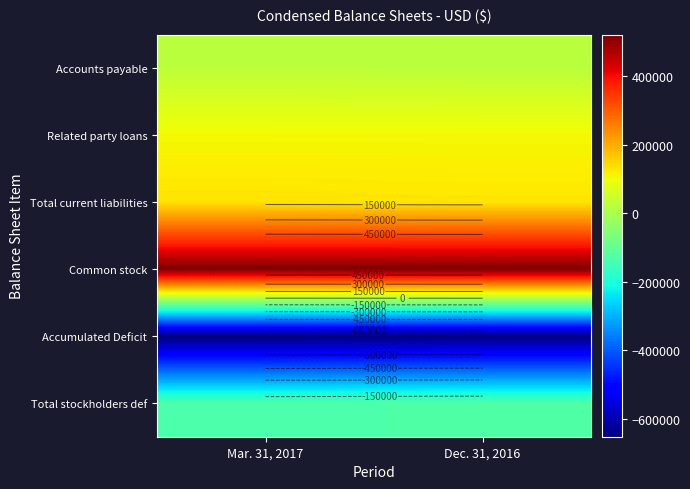

What is the maximum value shown in the chart?

521547